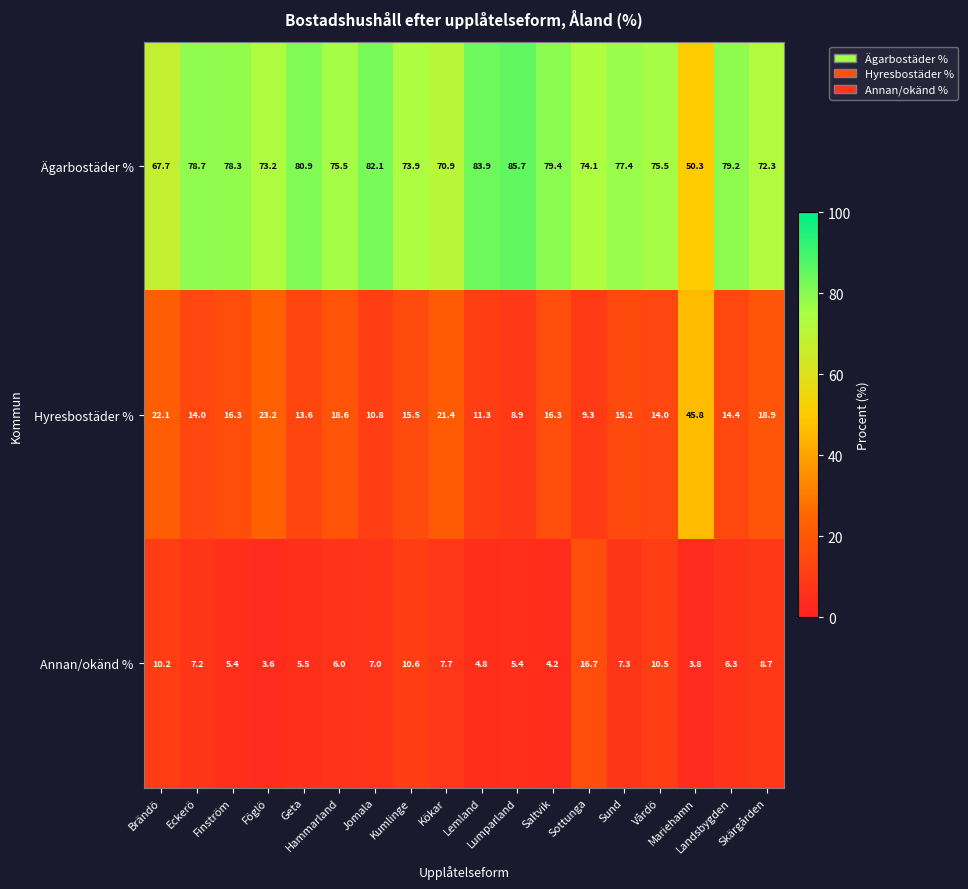

List the series in order of their peak value, highest first.

Ägarbostäder %, Hyresbostäder %, Annan/okänd %